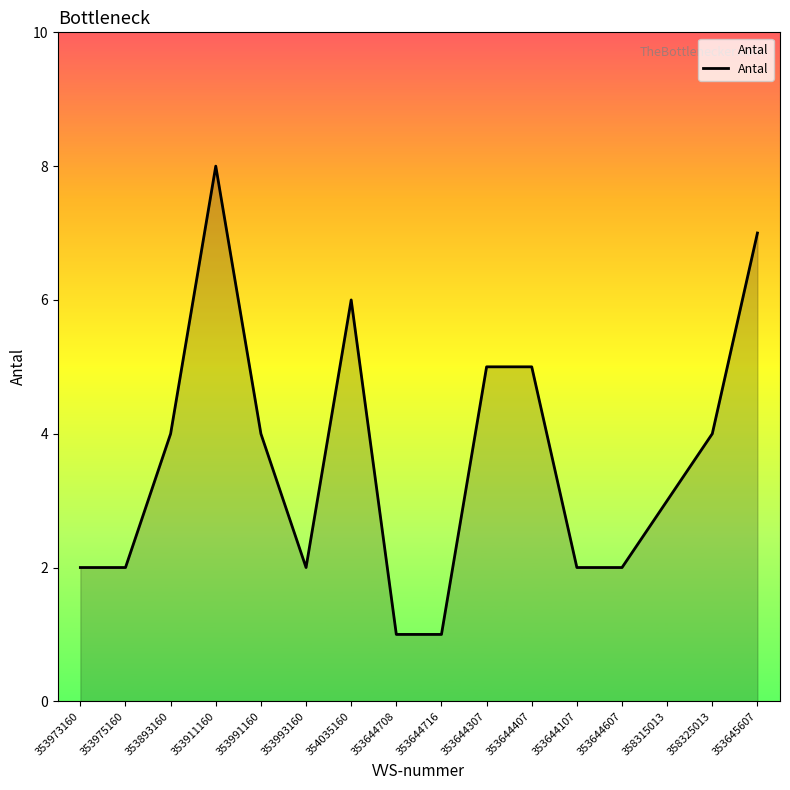

What position from the left is 354035160?

7